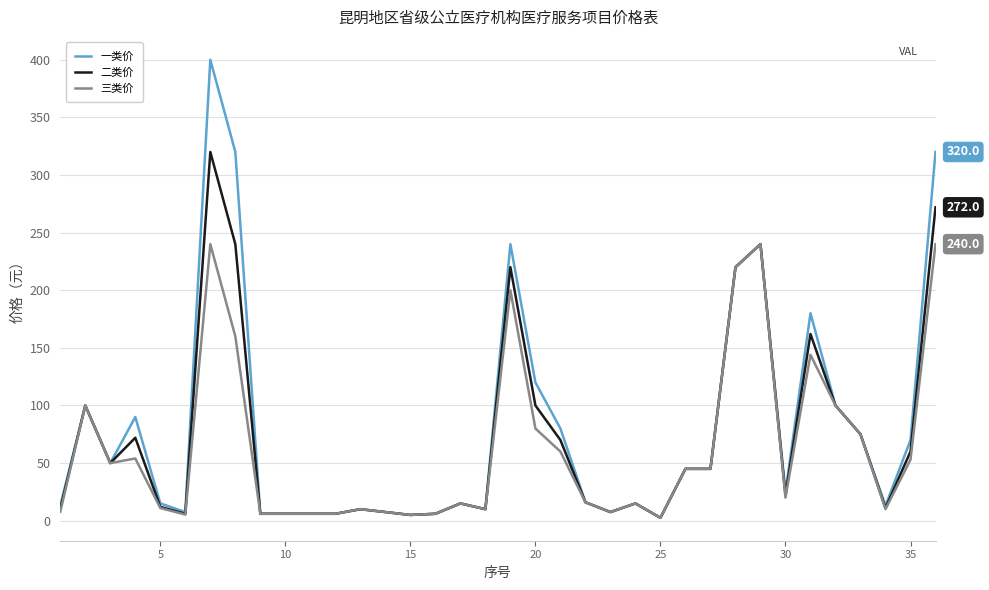

What is the smallest value displayed?

2.5